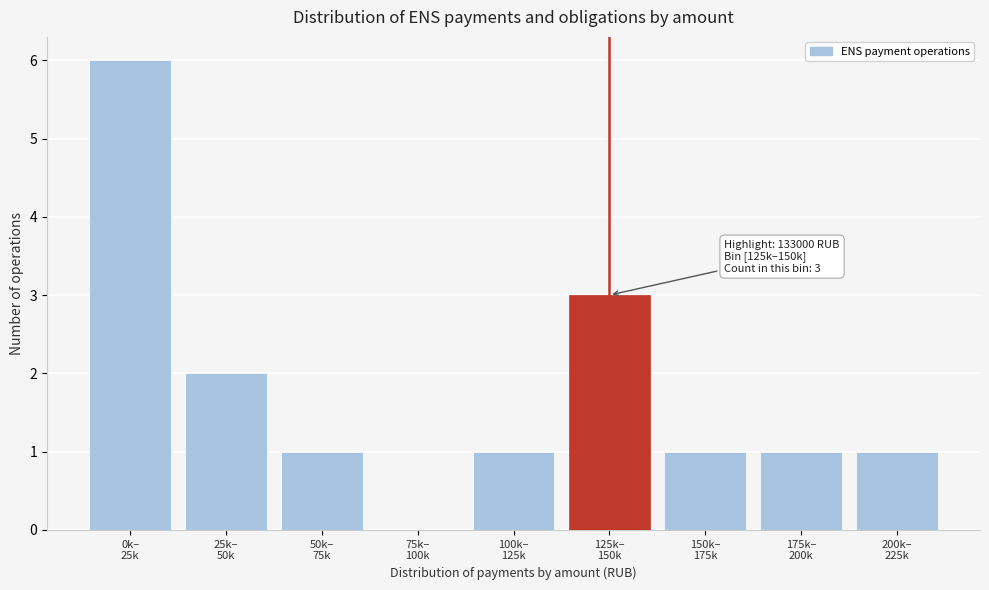

What is the maximum value shown in the chart?

6